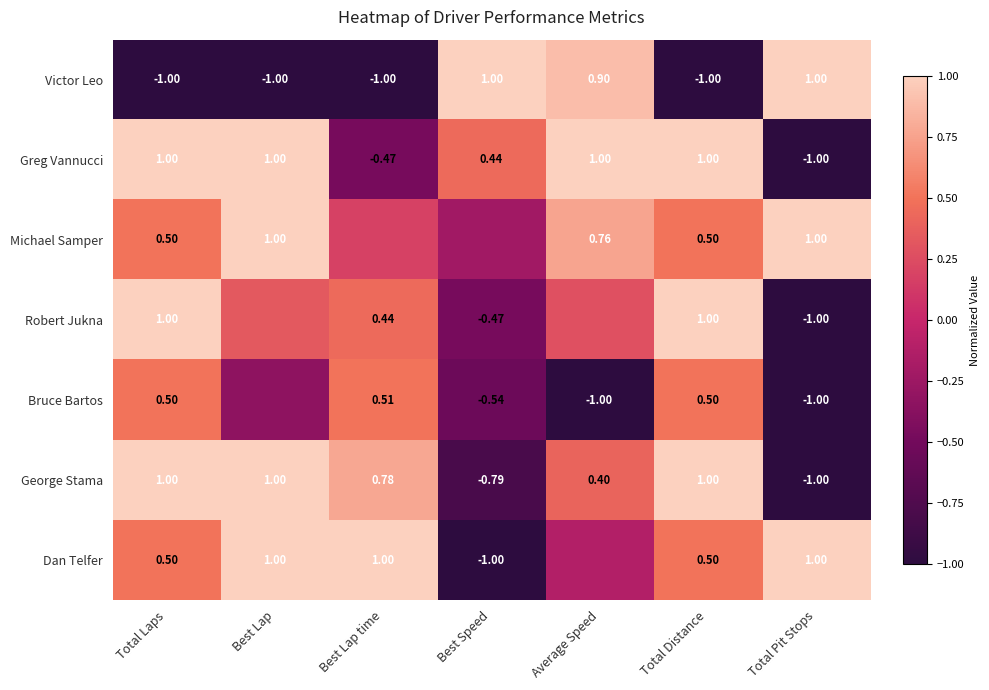

Which category has the lowest value across all series?

Total Laps